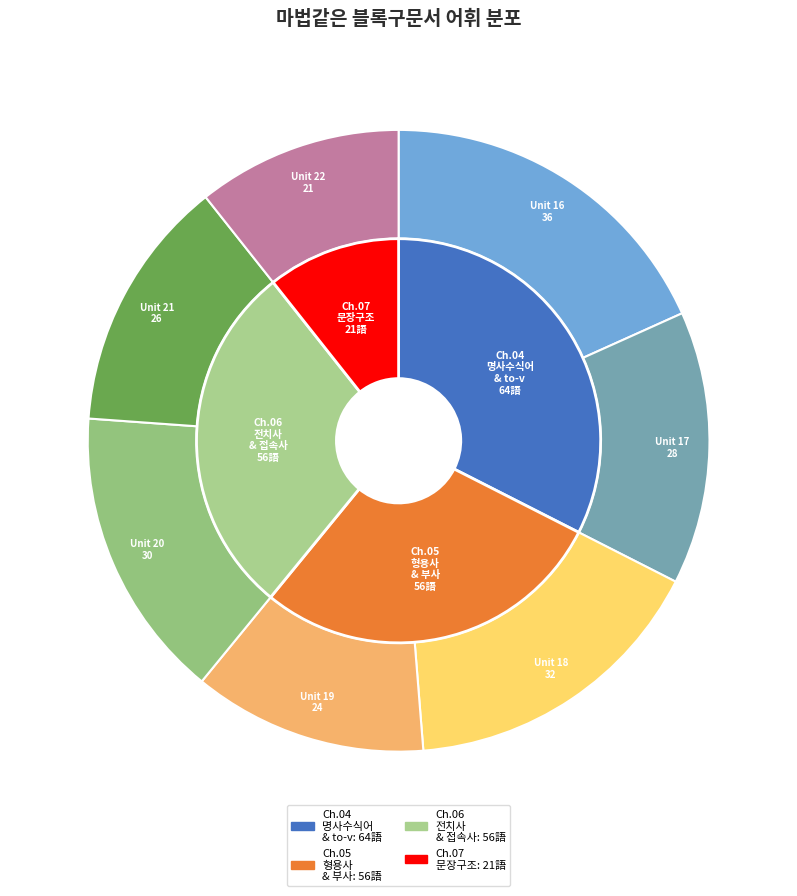

Which slice is the smallest?

Unit 22